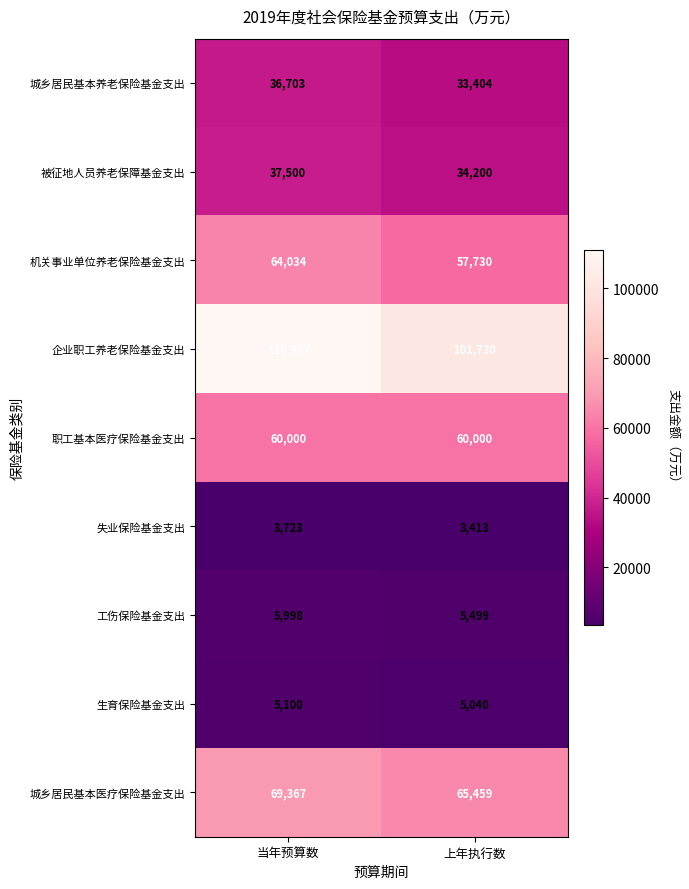

Which series has the largest total across all categories?

企业职工养老保险基金支出